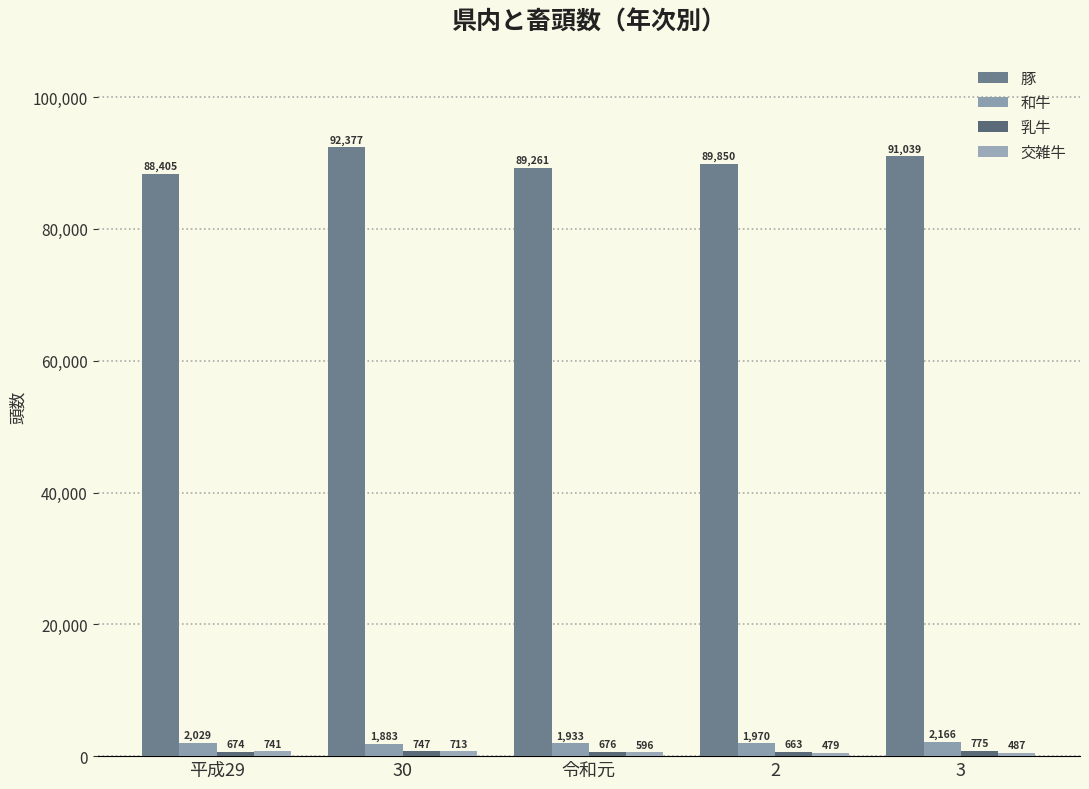

Count the number of categories in the chart.

5